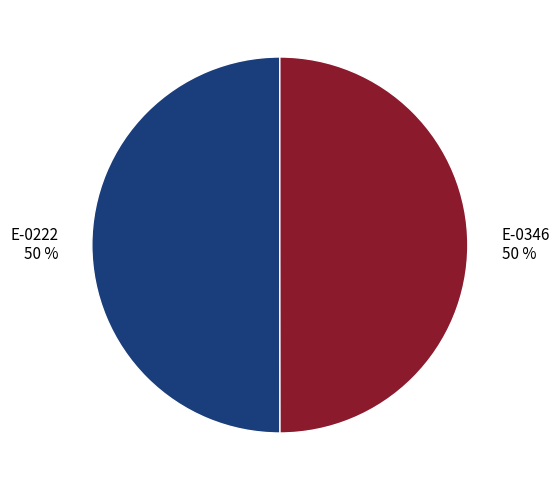

Count the number of slices in the pie.

2